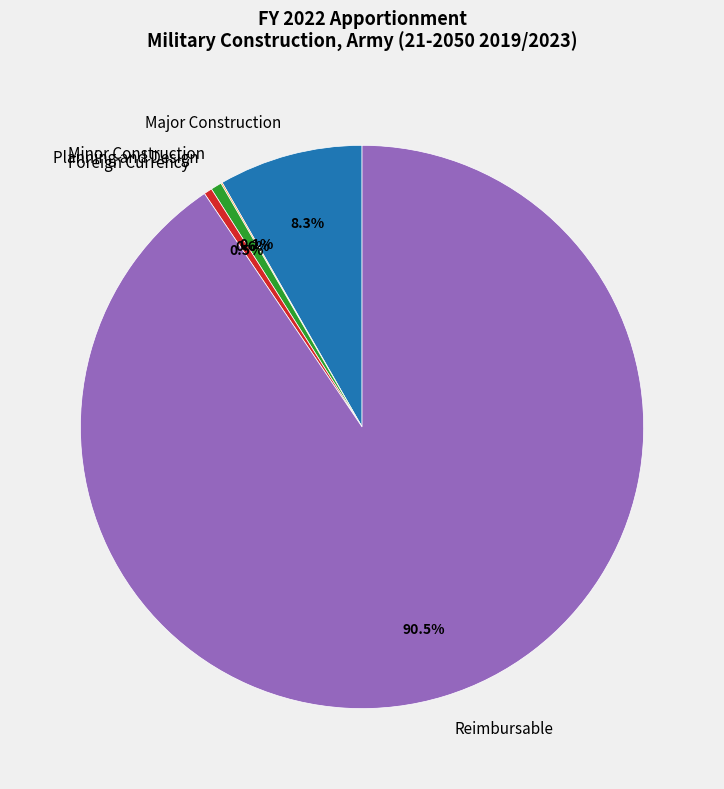

To the nearest percent, what is the difference between the Reimbursable and Major Construction slice percentages?

82%